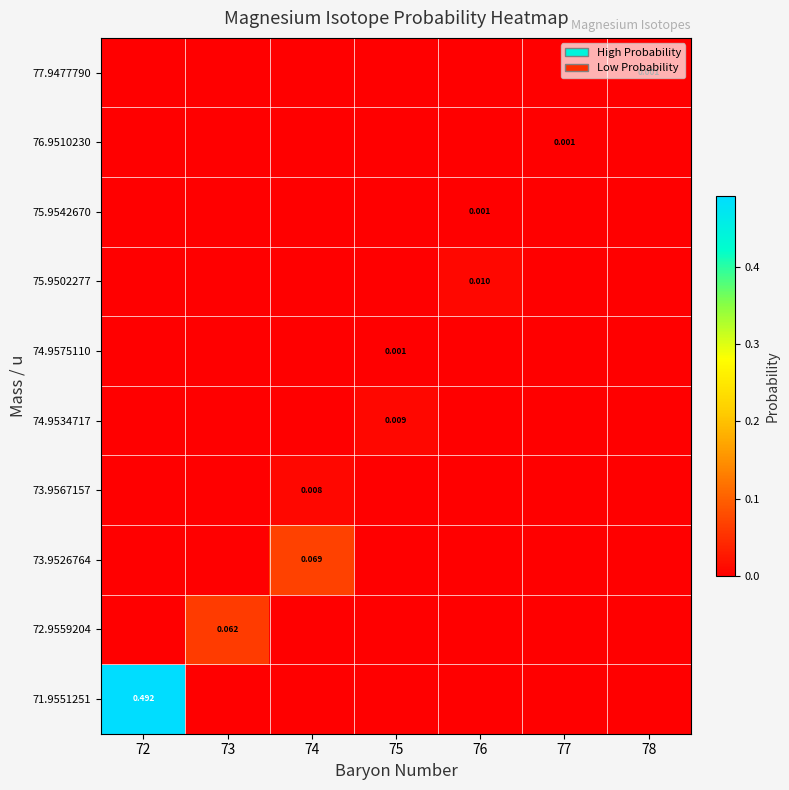

Between 76 and 75, which is larger?

76